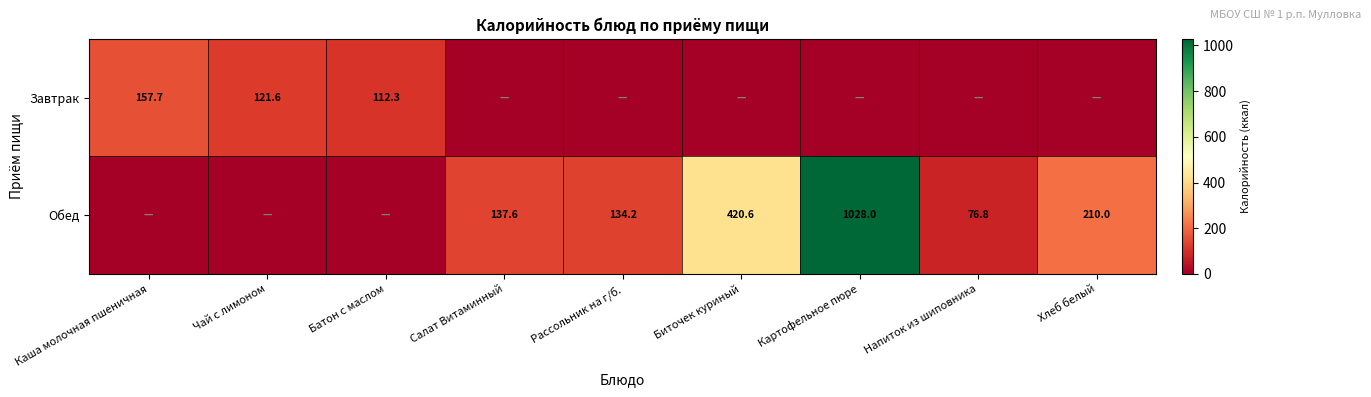

What is the greatest value displayed?

1028.0